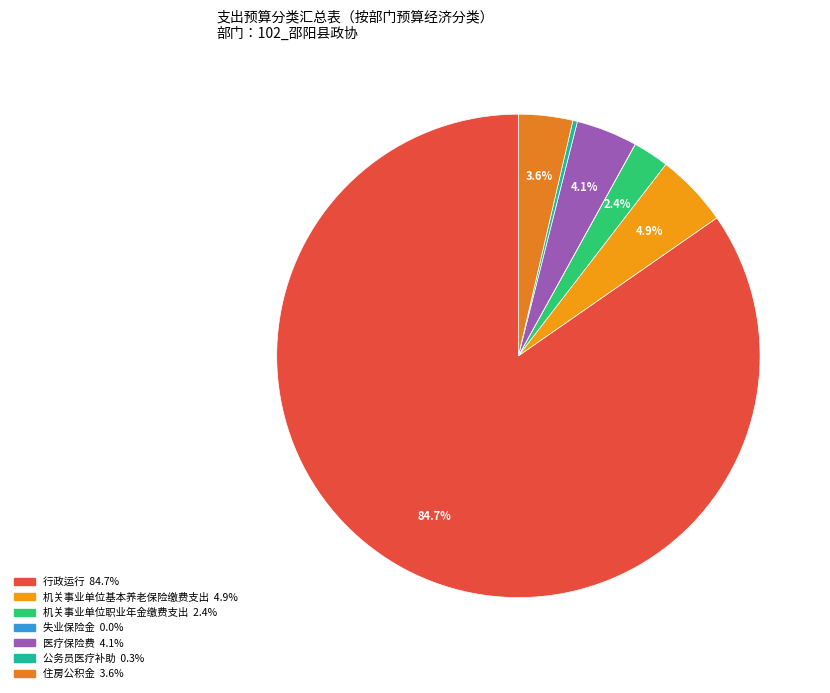

Does 行政运行 account for over 50% of the chart?

Yes